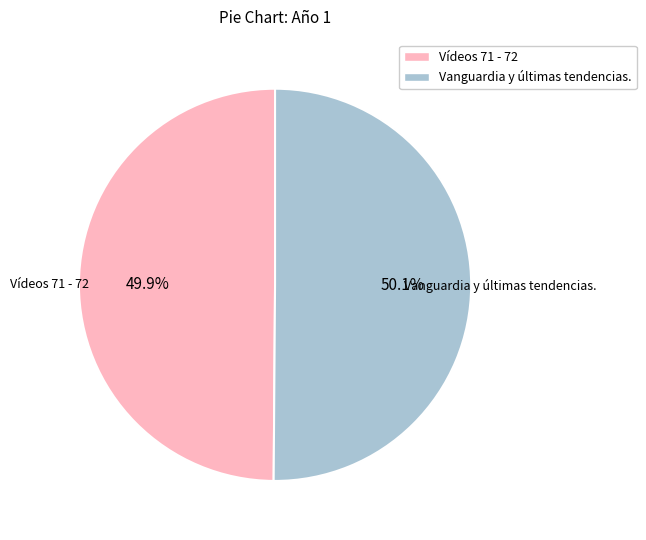

Does any single category account for the majority?

Yes